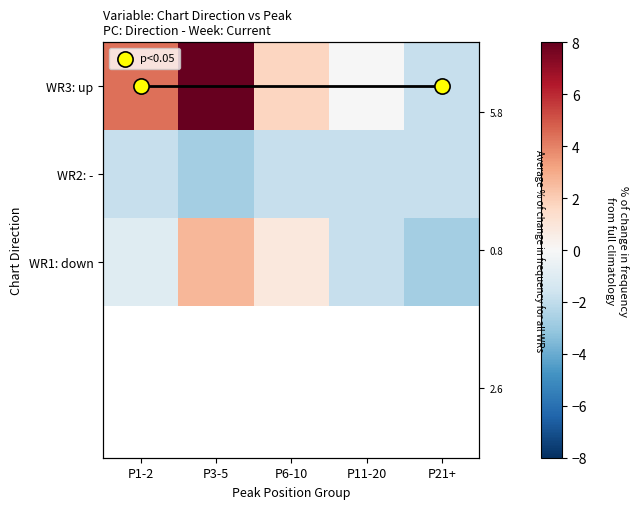

The WR3: up series shows 12.7 at P3-5. True or false?

False